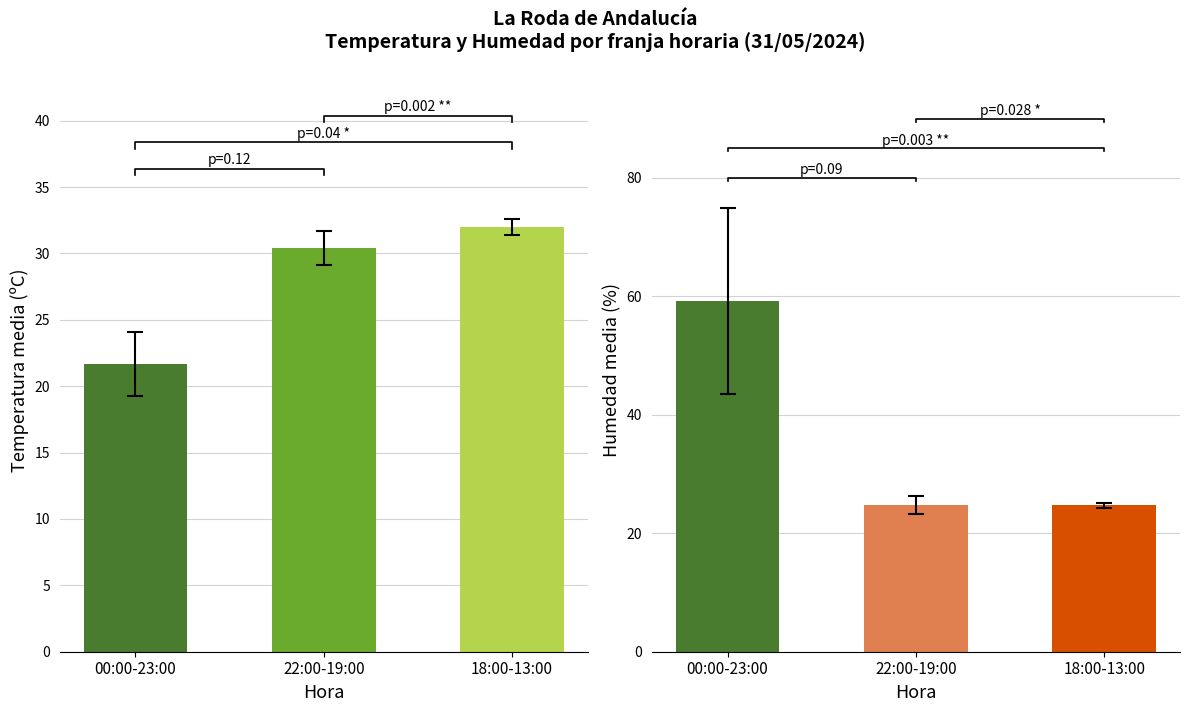

Between 00:00-23:00 and 22:00-19:00, which is larger?

22:00-19:00